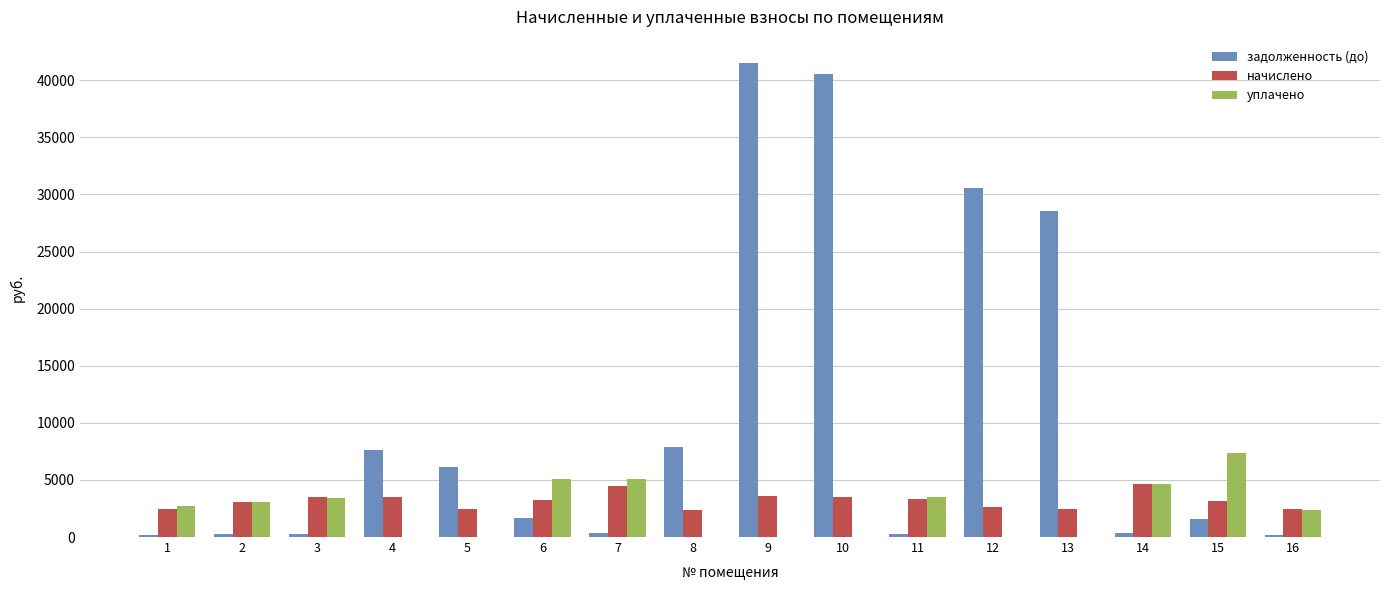

What value does the задолженность (до) series have at 12?

30595.0